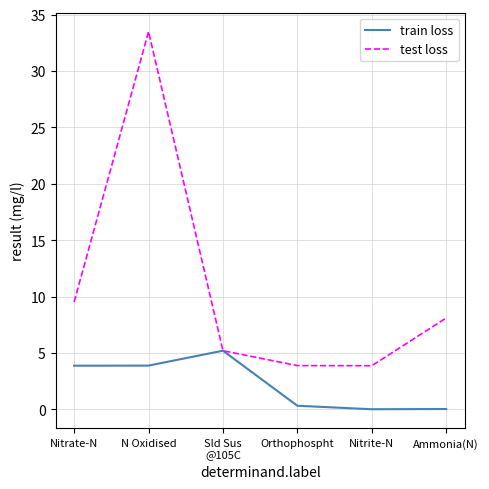

Which series changed the most between Nitrate-N and N Oxidised?

test loss